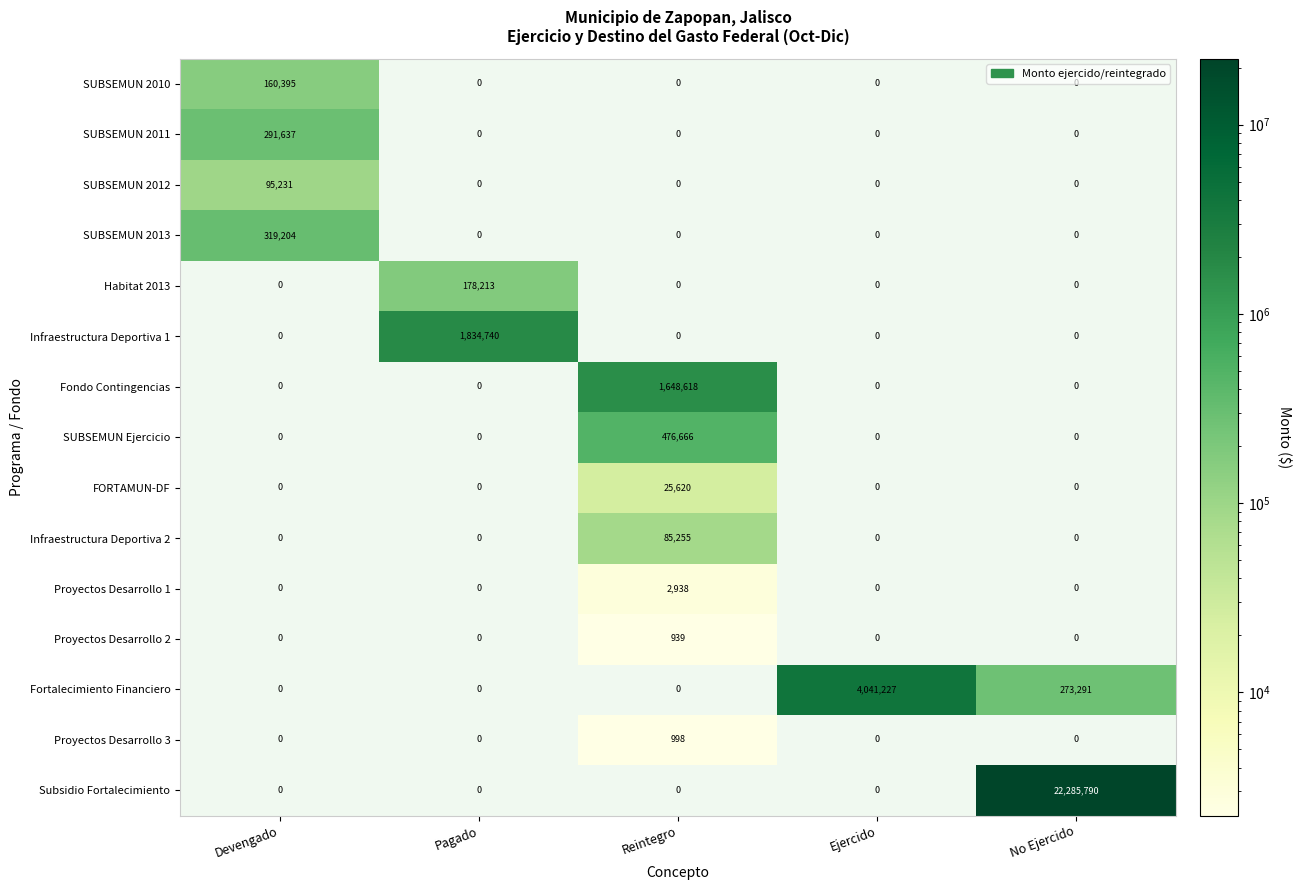

List the series in order of their peak value, lowest first.

Proyectos Desarrollo 2, Proyectos Desarrollo 3, Proyectos Desarrollo 1, FORTAMUN-DF, Infraestructura Deportiva 2, SUBSEMUN 2012, SUBSEMUN 2010, Habitat 2013, SUBSEMUN 2011, SUBSEMUN 2013, SUBSEMUN Ejercicio, Fondo Contingencias, Infraestructura Deportiva 1, Fortalecimiento Financiero, Subsidio Fortalecimiento